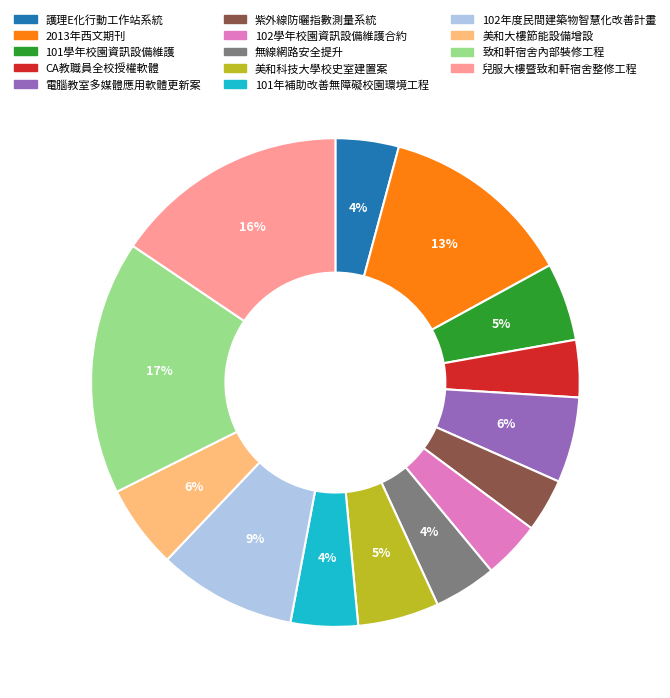

Which has a higher value, 美和大樓節能設備增設 or 致和軒宿舍內部裝修工程?

致和軒宿舍內部裝修工程